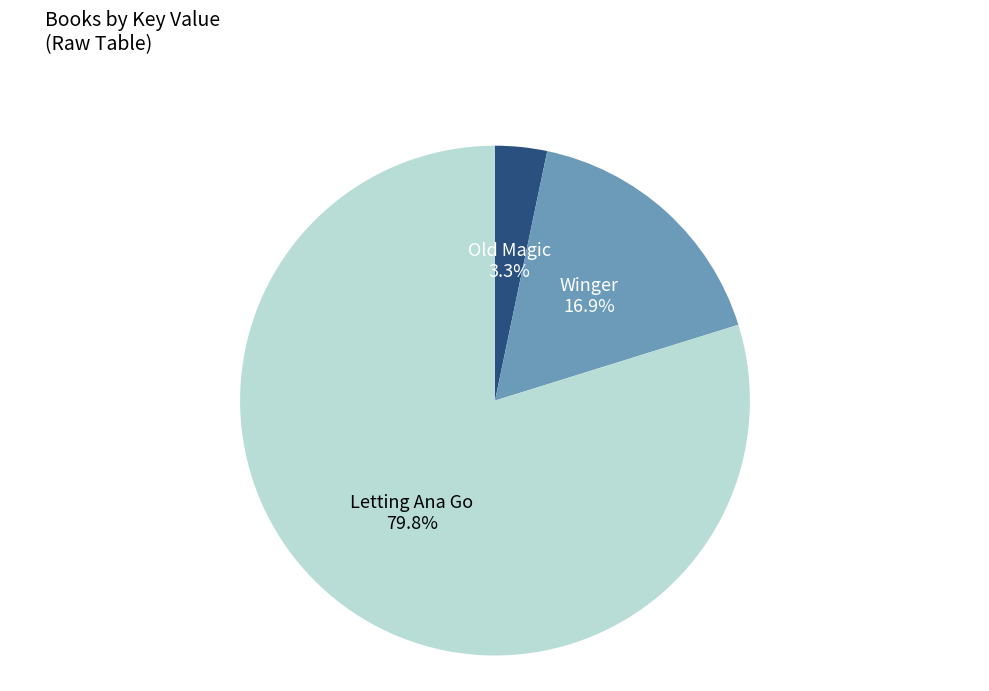

Is it true that Winger is 17% of the pie?

True